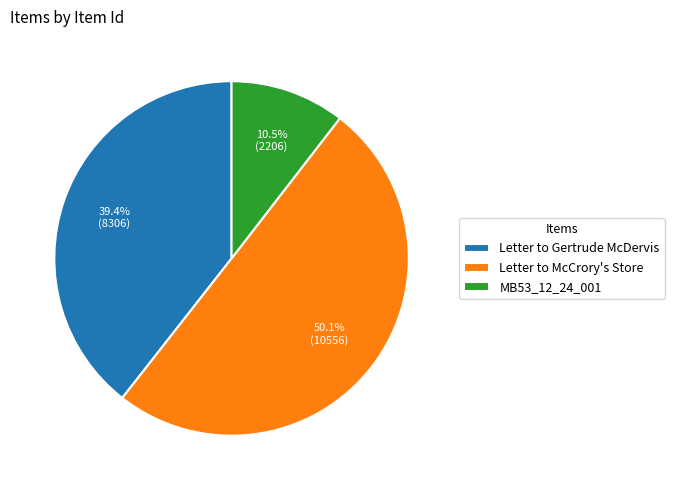

How much of the chart is everything except Letter to McCrory's Store?

49.9%